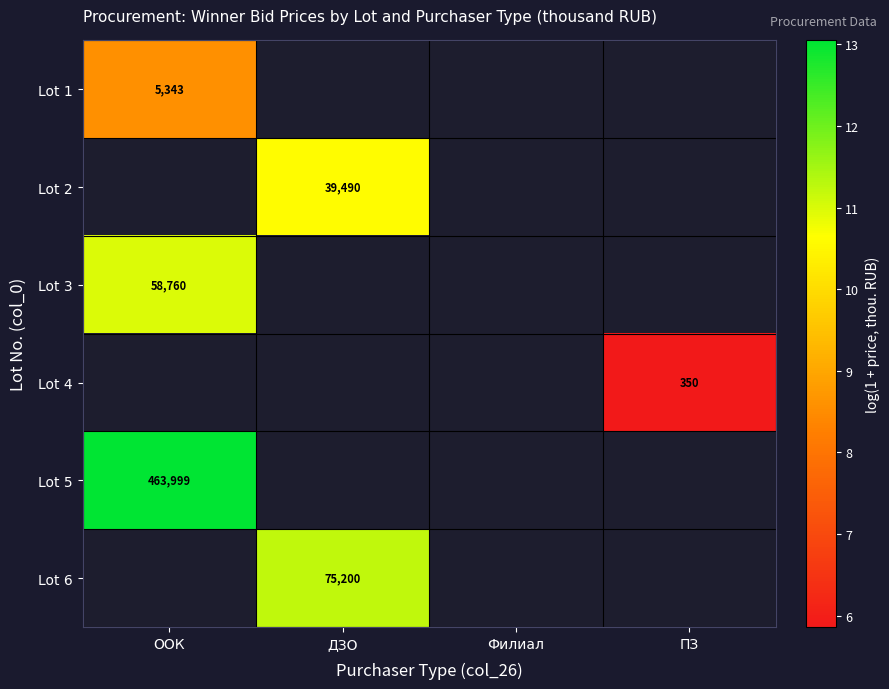

How many values in Lot 1 are above zero?

1